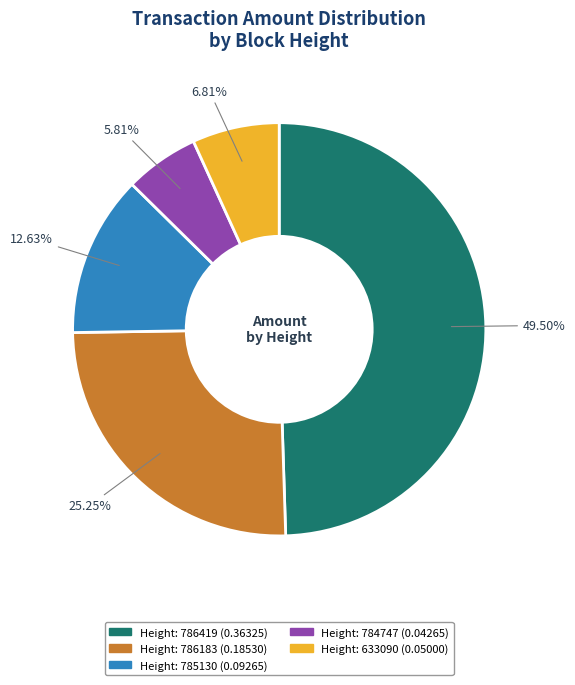

Is there a majority slice in this chart?

No